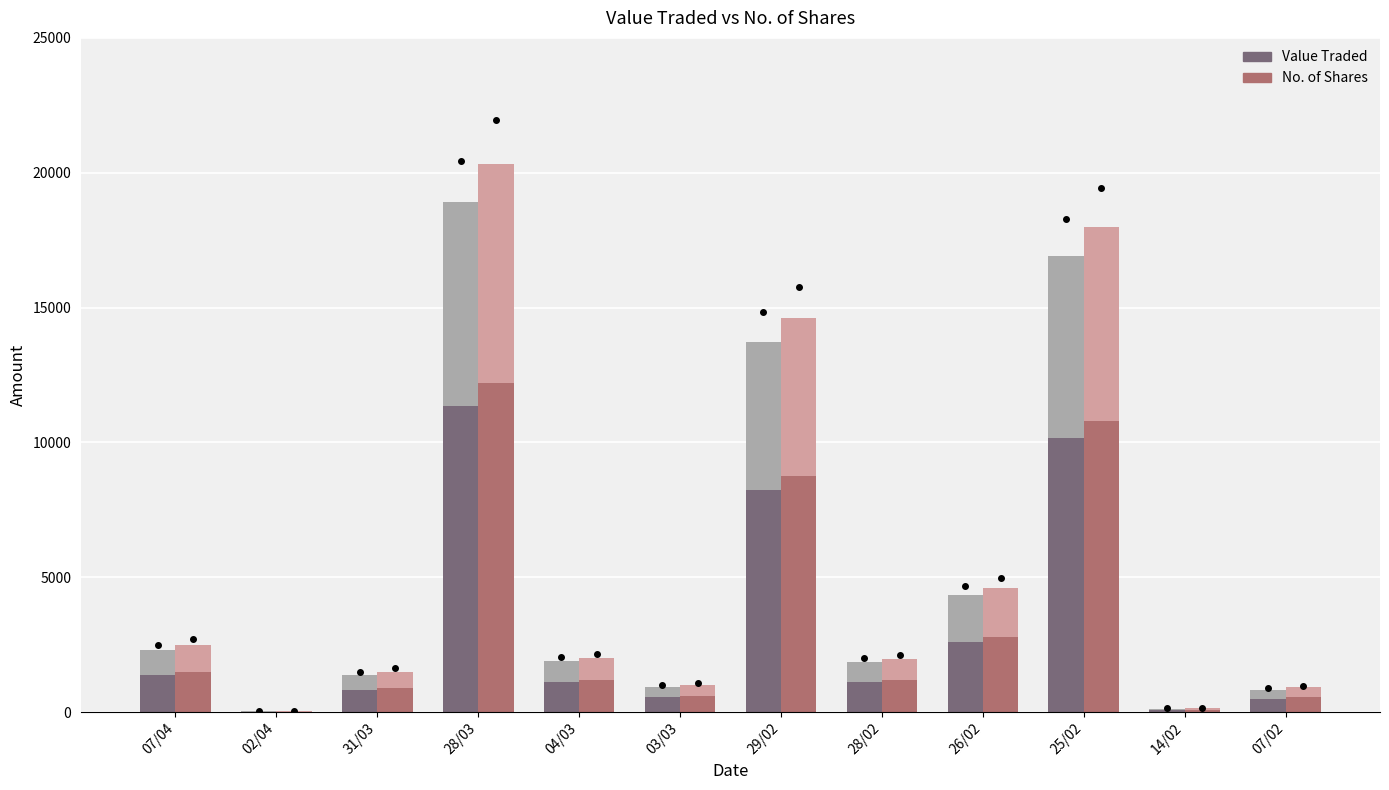

Are the bars horizontal?

No